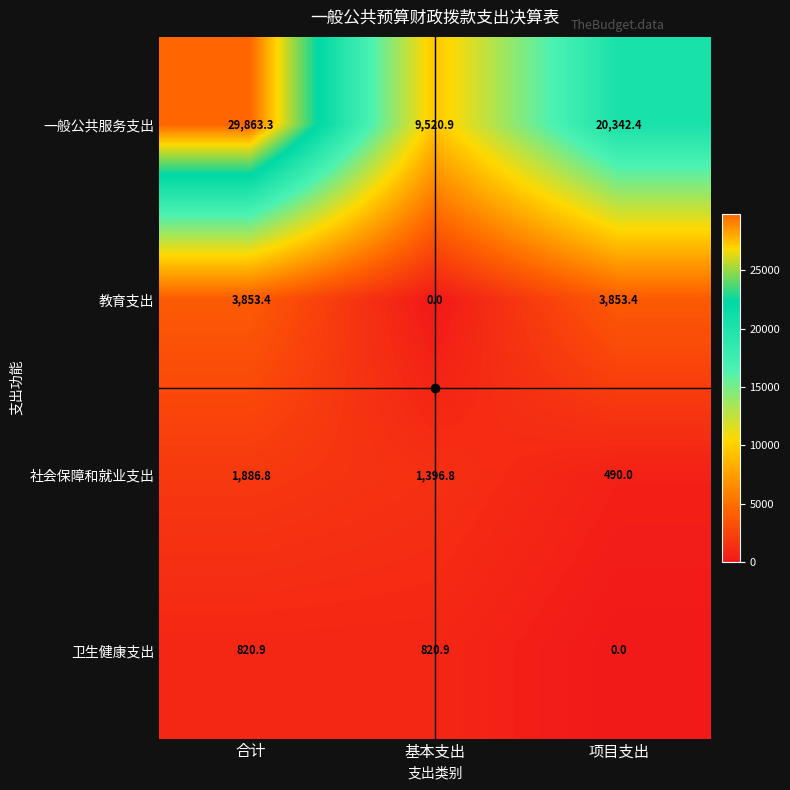

Between 合计 and 项目支出, which series saw the biggest shift?

一般公共服务支出